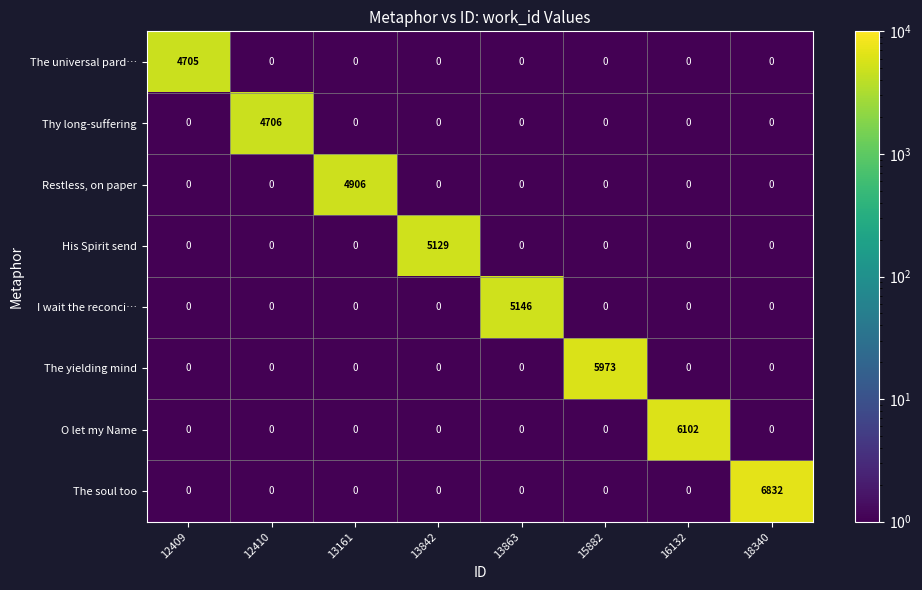

What value does the Thy long-suffering series have at 12410, to the nearest 100?

4700